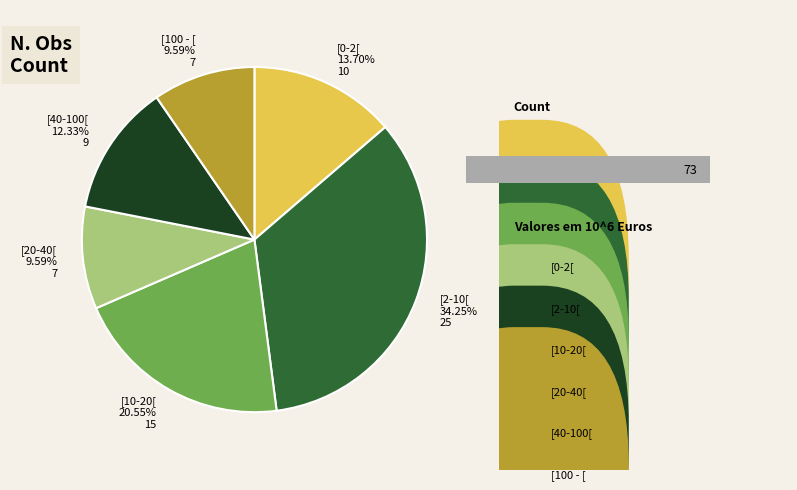

To the nearest percent, what percentage of the pie is [0-2[?

14%